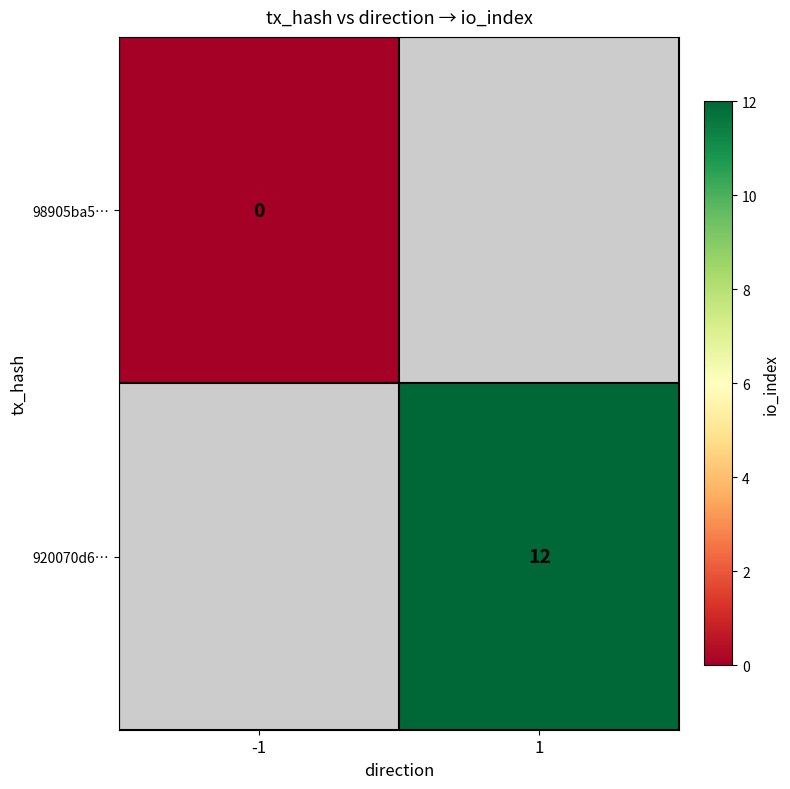

How many distinct data groups are displayed?

2